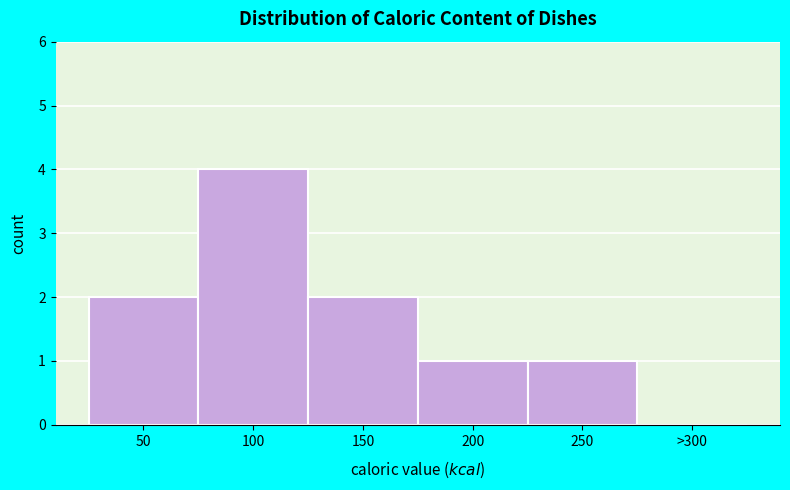

Reading right to left, what are all the values shown in this chart?

>300=0	250=1	200=1	150=2	100=4	50=2